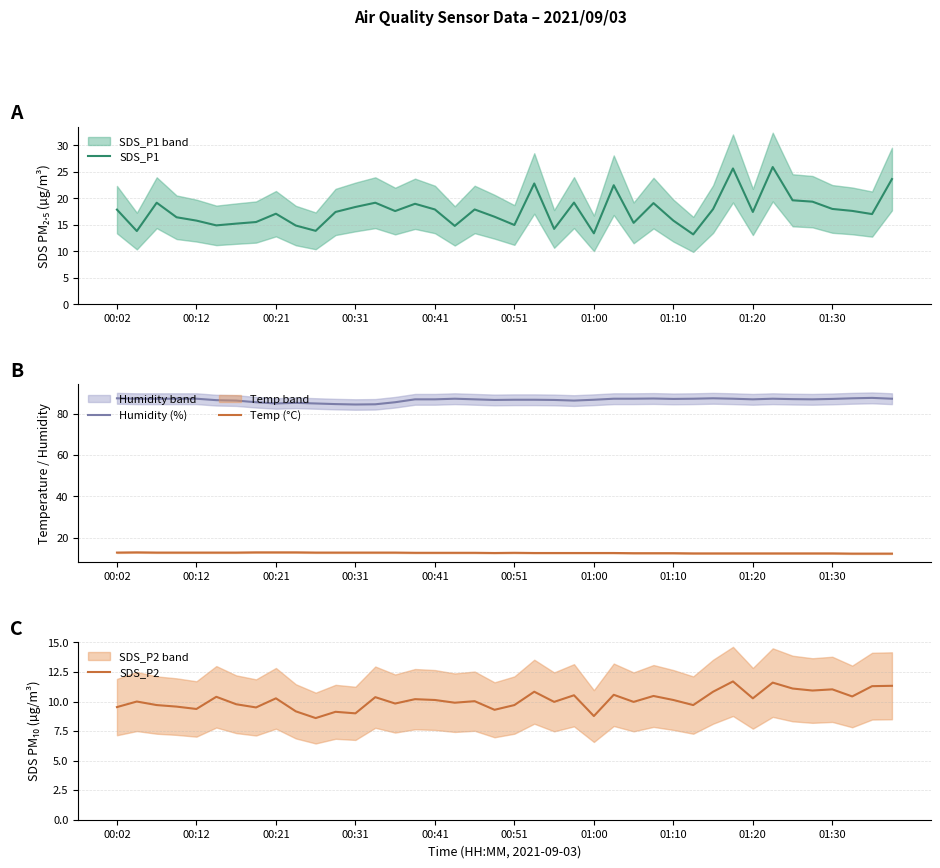

Count the Temp (°C) values in the range 12 to 13.

40